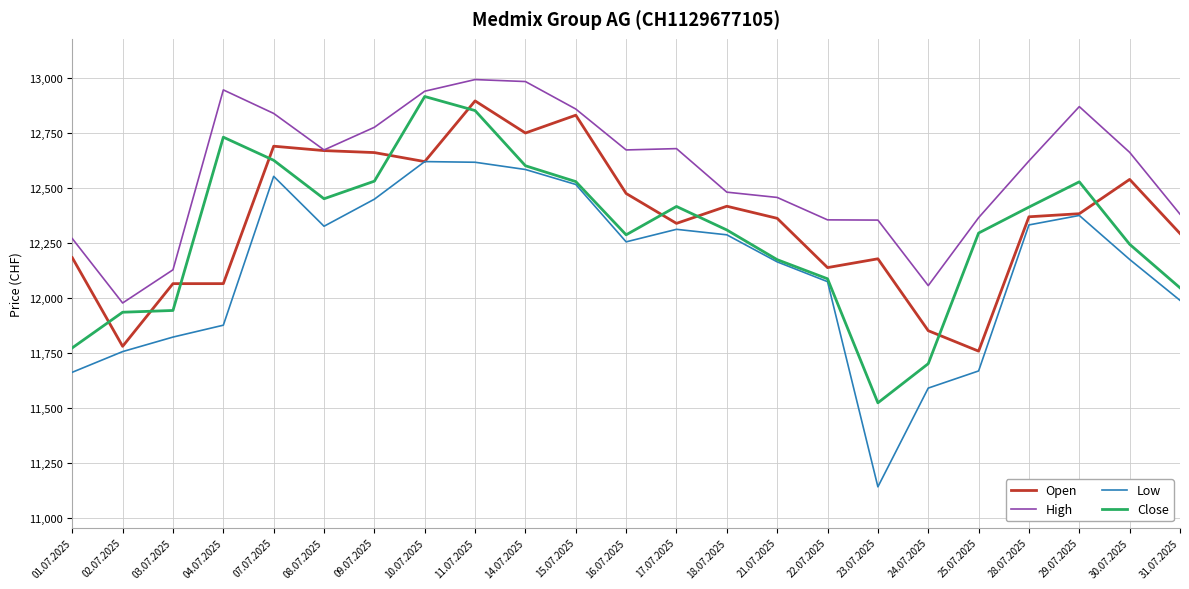

Does the chart have visible grid lines?

Yes